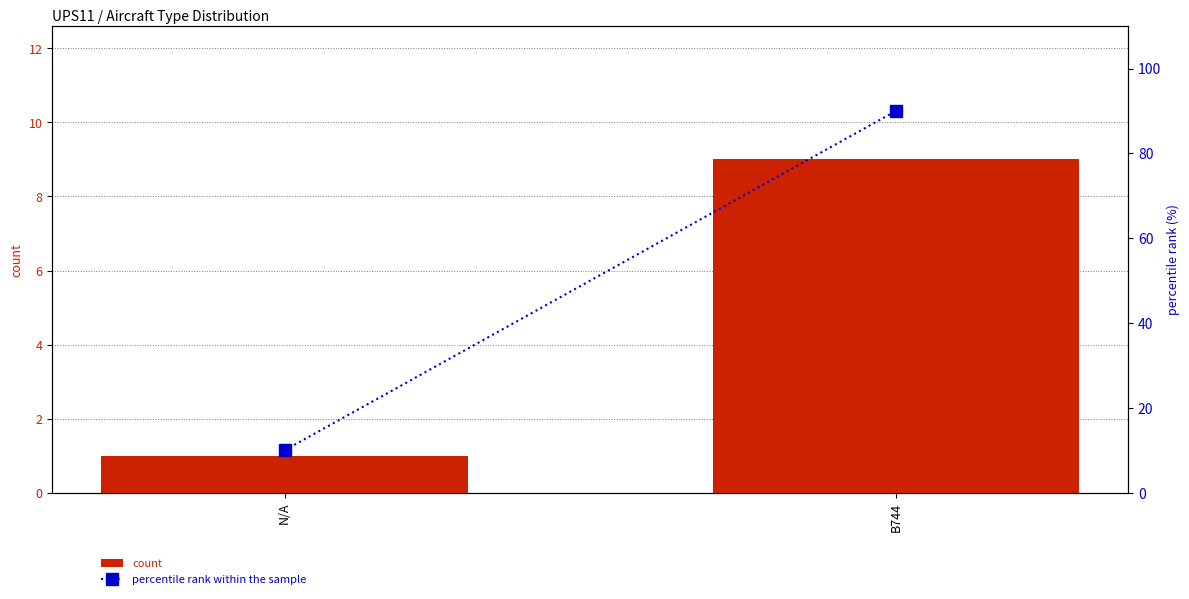

Reading right to left, what are all the values shown in this chart?

count: B744=9	N/A=1
percentile rank within the sample: B744=90	N/A=10